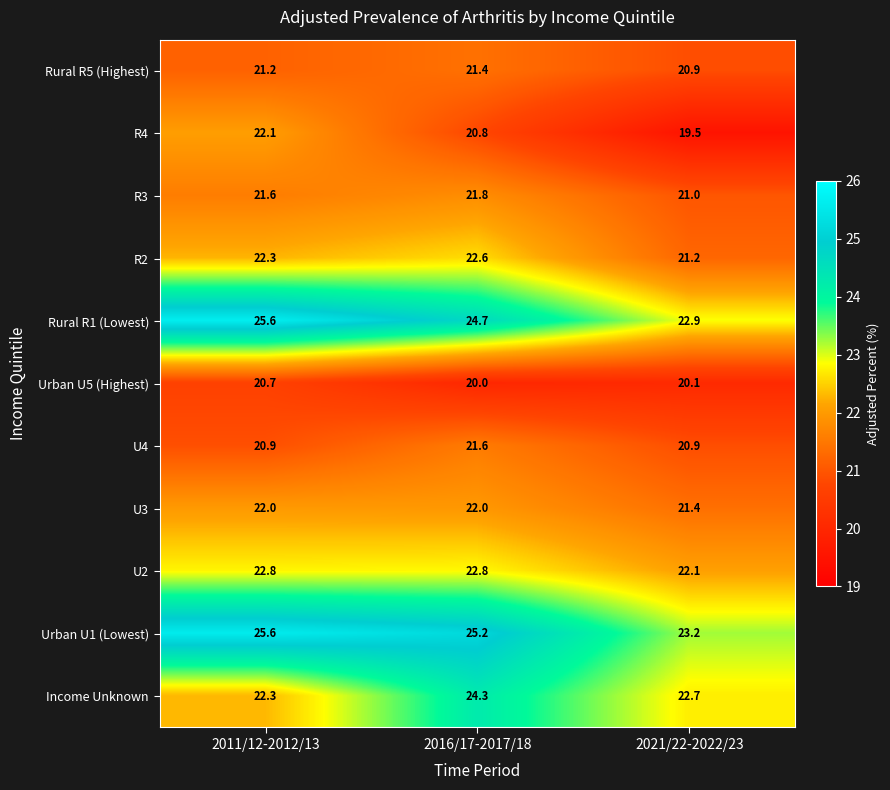

Which series has the largest total across all categories?

Urban U1 (Lowest)